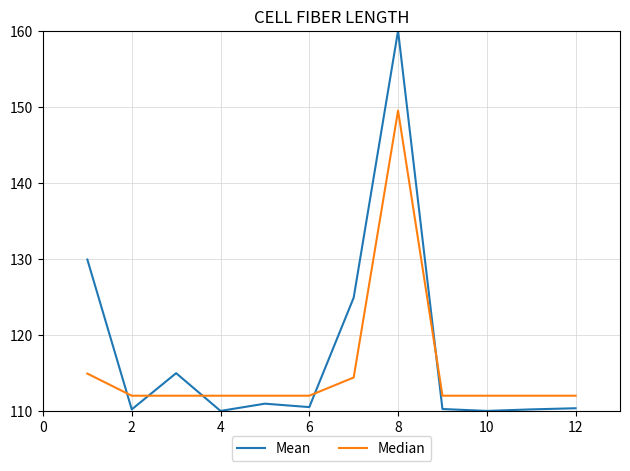

List the series in order of their overall mean, lowest first.

Median, Mean